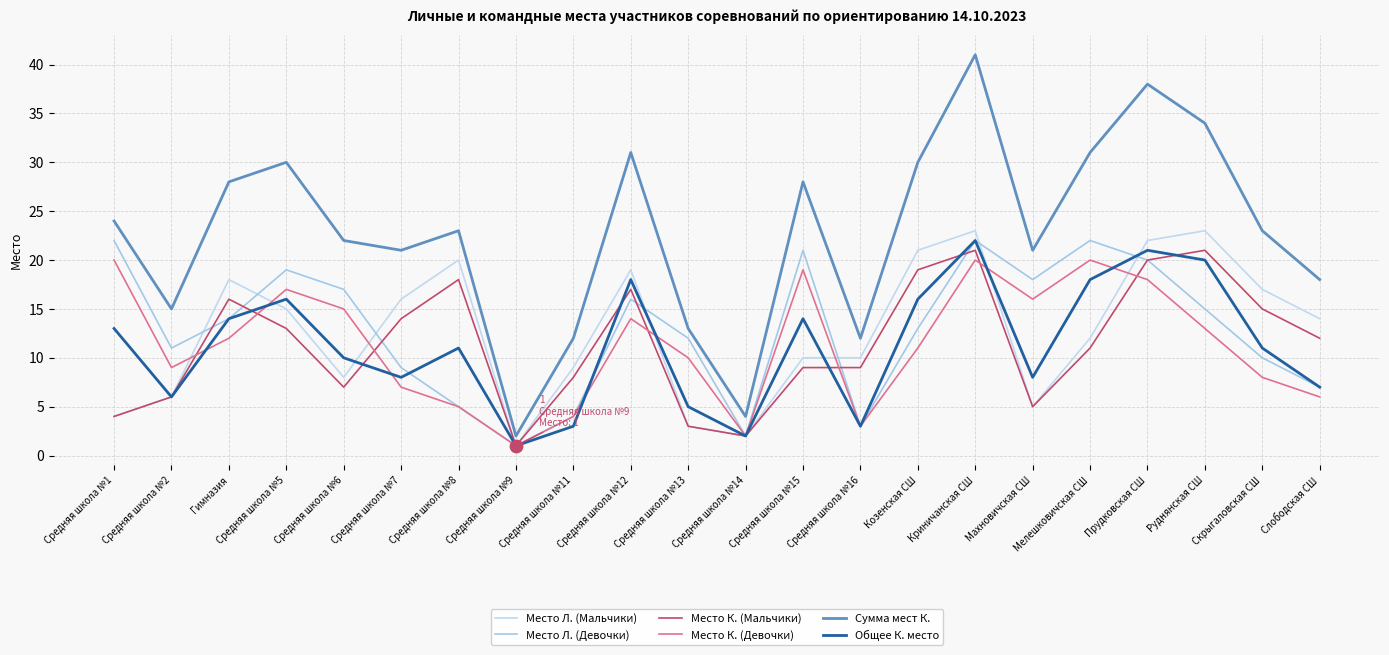

What are all the series names shown in the legend?

Место Л. (Мальчики), Место Л. (Девочки), Место К. (Мальчики), Место К. (Девочки), Сумма мест К., Общее К. место